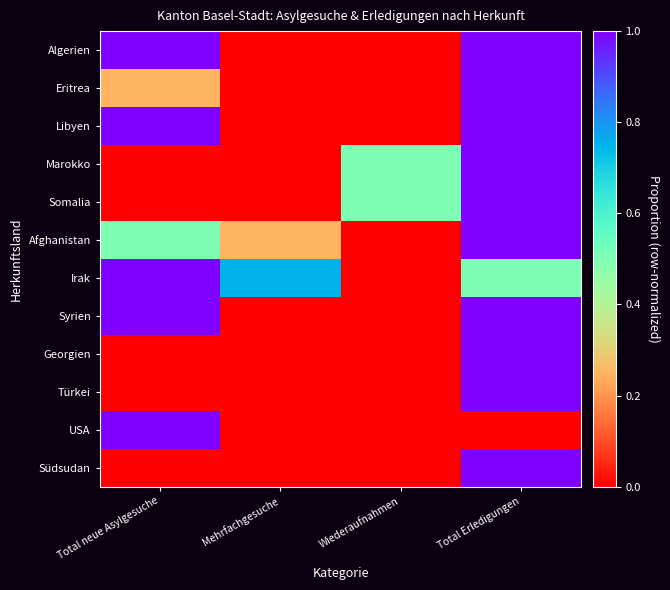

Reading left to right, transcribe all the data shown in this chart.

Algerien: Total neue Asylgesuche=1.0	Mehrfachgesuche=0.0	Wiederaufnahmen=0.0	Total Erledigungen=1.0
Eritrea: Total neue Asylgesuche=0.2	Mehrfachgesuche=0.0	Wiederaufnahmen=0.0	Total Erledigungen=1.0
Libyen: Total neue Asylgesuche=1.0	Mehrfachgesuche=0.0	Wiederaufnahmen=0.0	Total Erledigungen=1.0
Marokko: Total neue Asylgesuche=0.0	Mehrfachgesuche=0.0	Wiederaufnahmen=0.5	Total Erledigungen=1.0
Somalia: Total neue Asylgesuche=0.0	Mehrfachgesuche=0.0	Wiederaufnahmen=0.5	Total Erledigungen=1.0
Afghanistan: Total neue Asylgesuche=0.5	Mehrfachgesuche=0.2	Wiederaufnahmen=0.0	Total Erledigungen=1.0
Irak: Total neue Asylgesuche=1.0	Mehrfachgesuche=0.8	Wiederaufnahmen=0.0	Total Erledigungen=0.5
Syrien: Total neue Asylgesuche=1.0	Mehrfachgesuche=0.0	Wiederaufnahmen=0.0	Total Erledigungen=1.0
Georgien: Total neue Asylgesuche=0.0	Mehrfachgesuche=0.0	Wiederaufnahmen=0.0	Total Erledigungen=1.0
Türkei: Total neue Asylgesuche=0.0	Mehrfachgesuche=0.0	Wiederaufnahmen=0.0	Total Erledigungen=1.0
USA: Total neue Asylgesuche=1.0	Mehrfachgesuche=0.0	Wiederaufnahmen=0.0	Total Erledigungen=0.0
Südsudan: Total neue Asylgesuche=0.0	Mehrfachgesuche=0.0	Wiederaufnahmen=0.0	Total Erledigungen=1.0